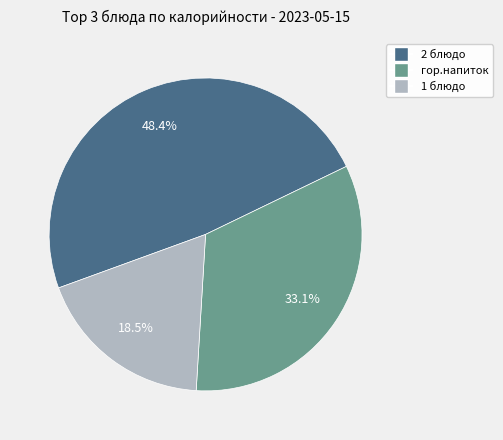

Count the number of slices in the pie.

3